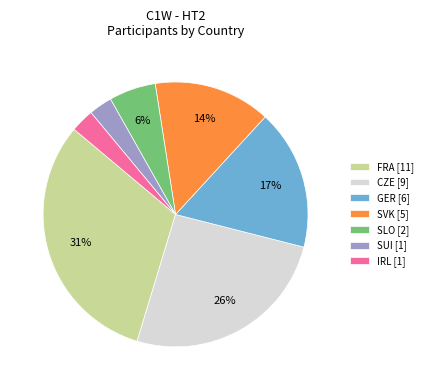

Between SVK [5] and CZE [9], which is larger?

CZE [9]